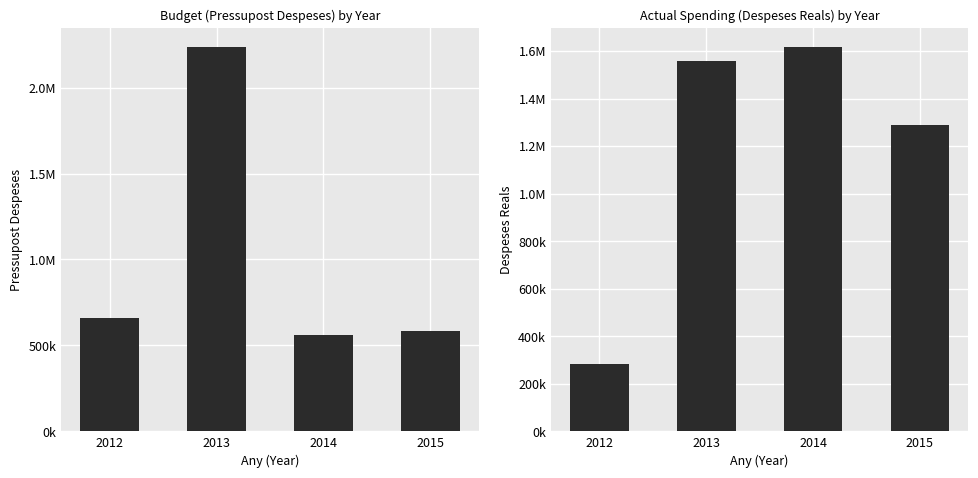

What is the sum of all Pressupost Despeses values?

4045570.0